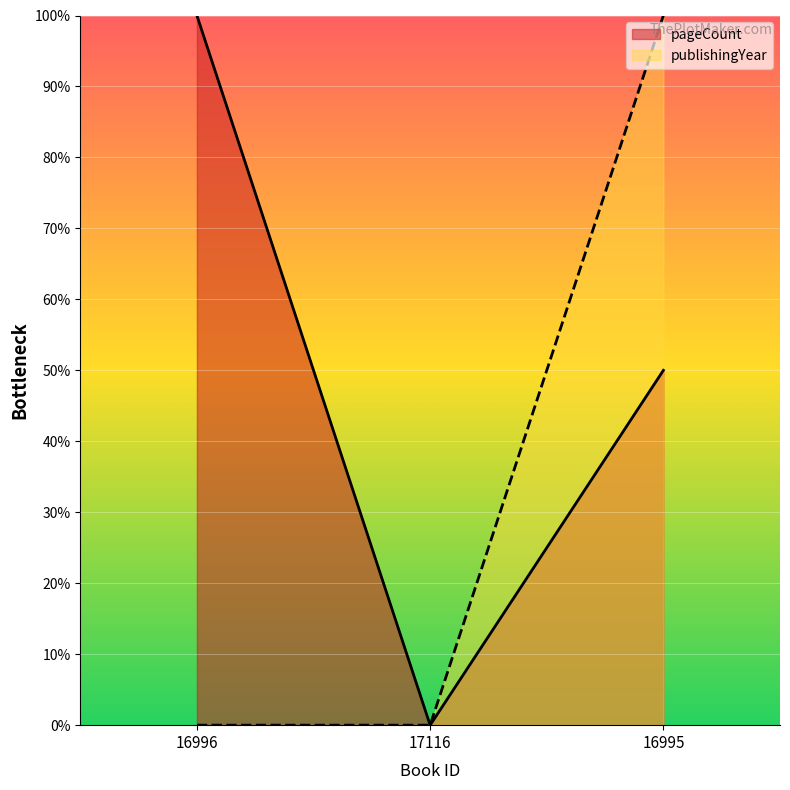

True or false: pageCount has a value of 43.4 at 16996.

False